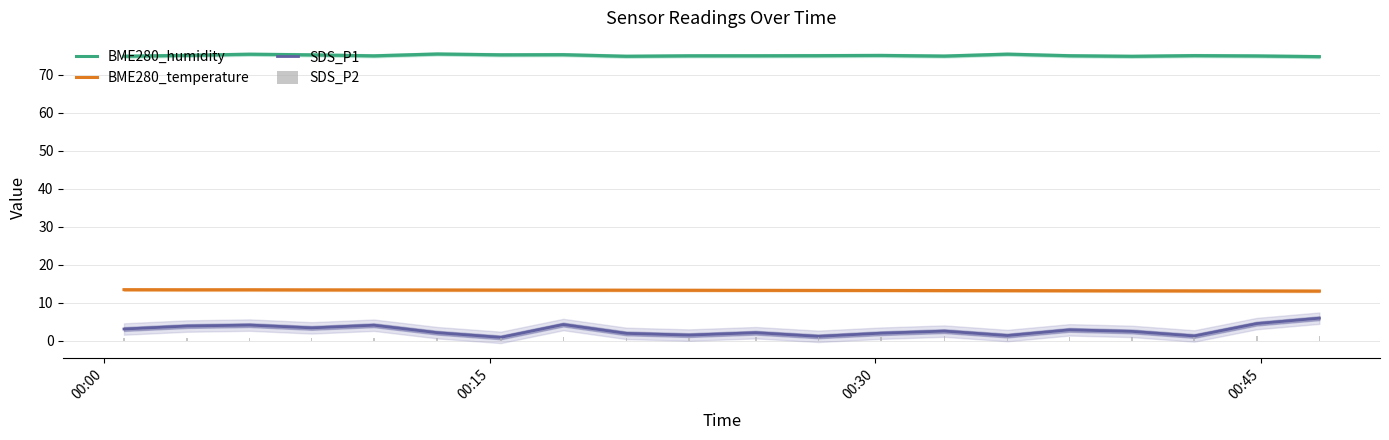

True or false: BME280_humidity and SDS_P1 cross at least once.

False